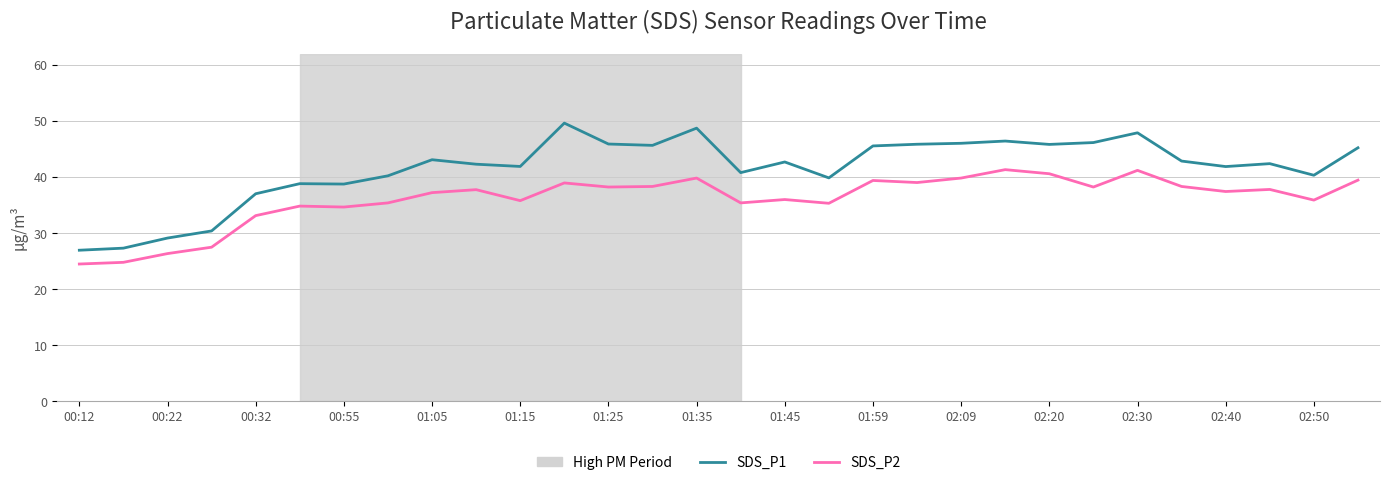

Which series has the largest range (max minus min)?

SDS_P1